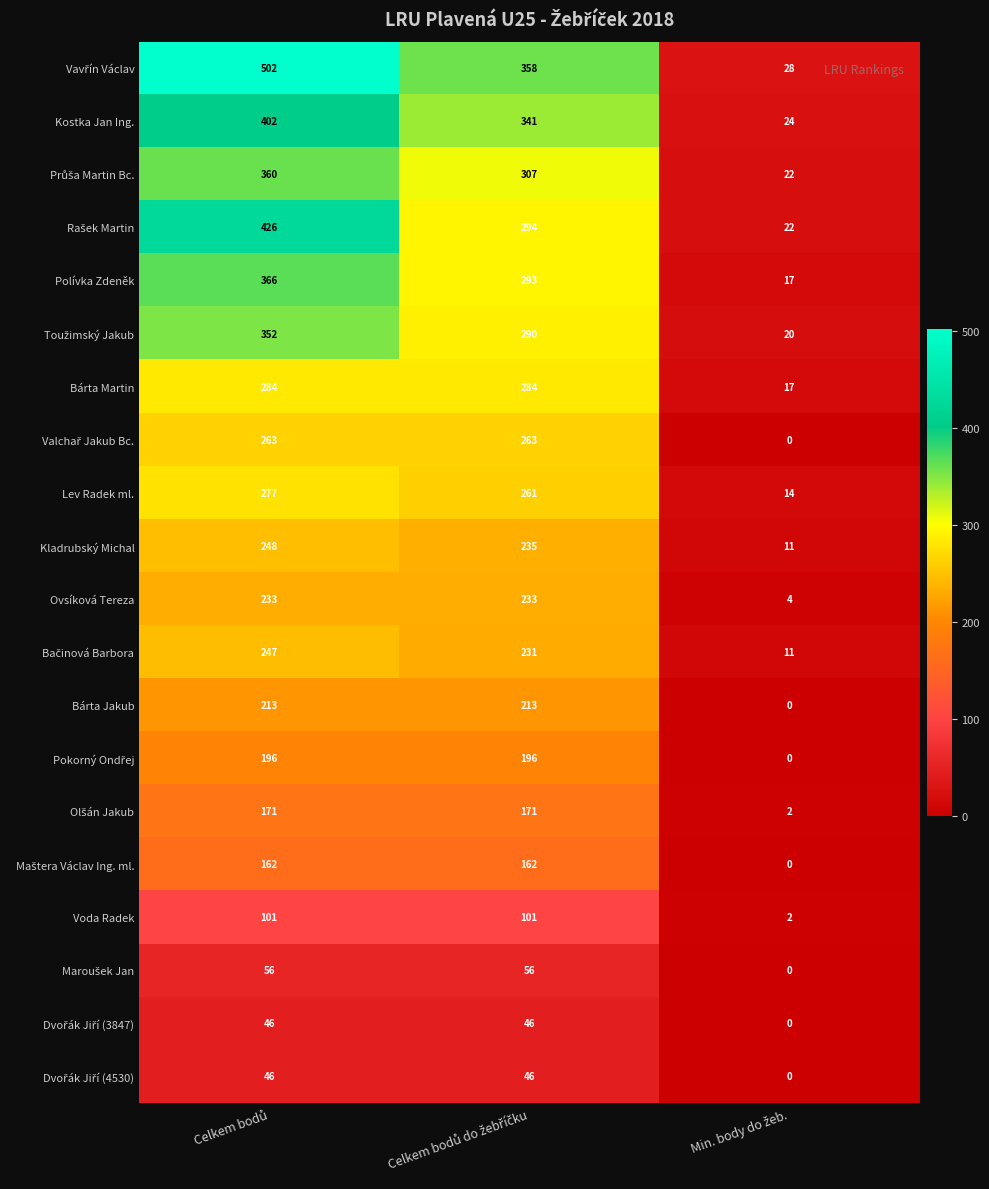

What is the difference between the maximum and minimum values in the Polívka Zdeněk series?

349